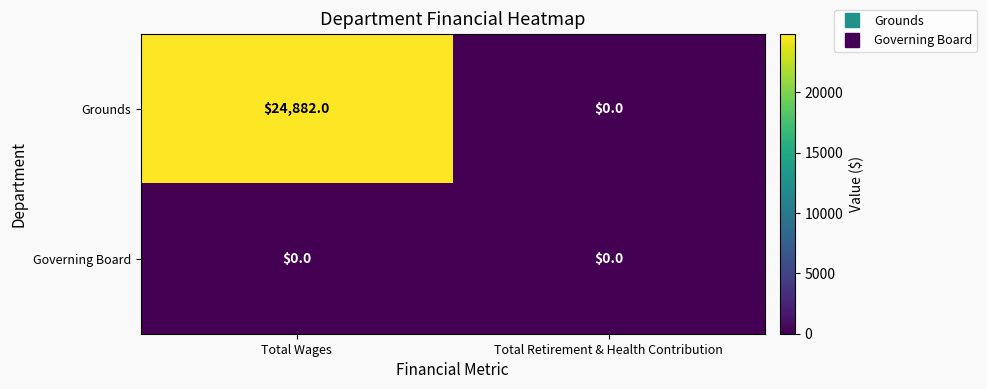

At which category is the sum across all series the highest?

Total Wages